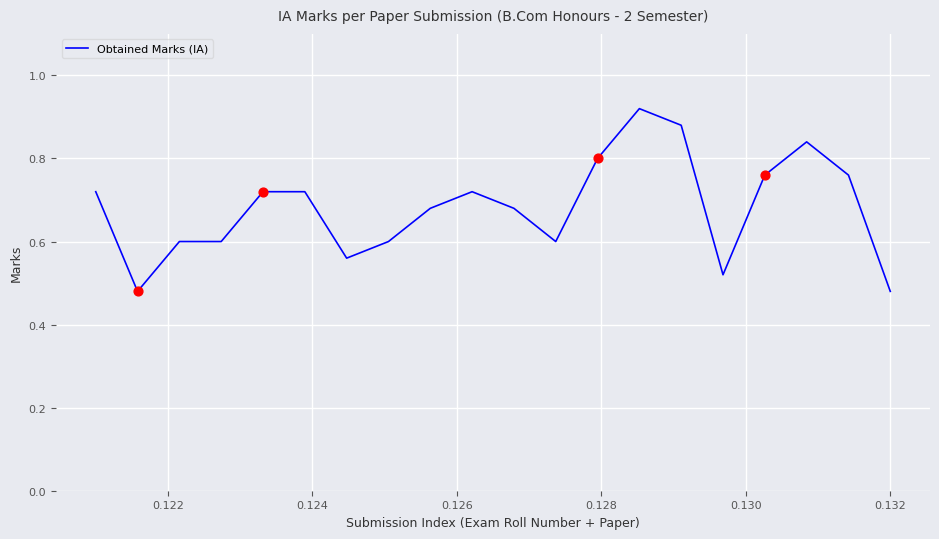

What is the difference between the maximum and minimum values?

0.4